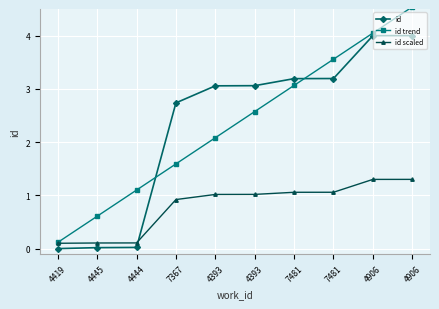

True or false: id scaled and id trend cross at least once.

False